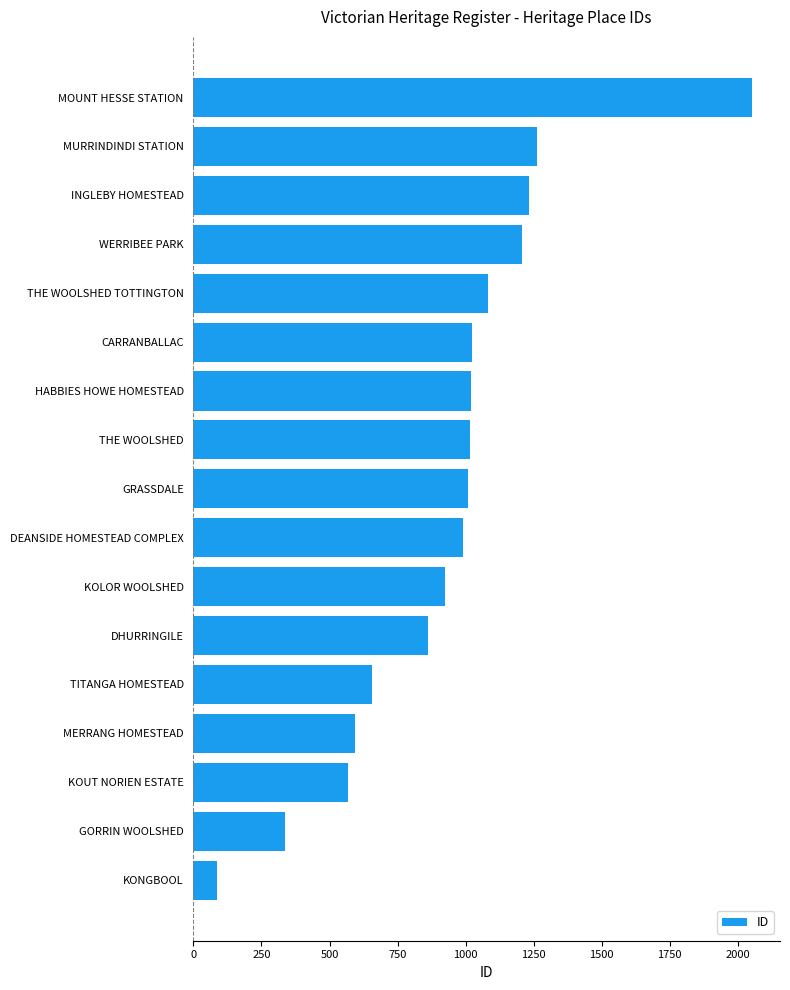

The value at KOLOR WOOLSHED is 923. True or false?

True